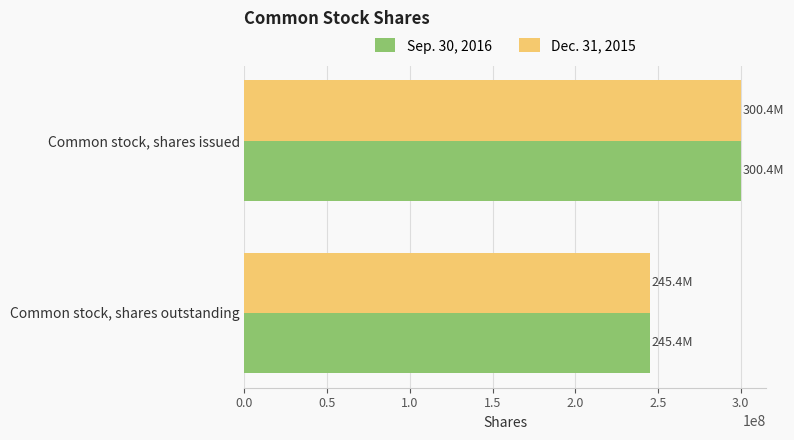

What is the sum of the Sep. 30, 2016 values at Common stock, shares outstanding and Common stock, shares issued?

545706540